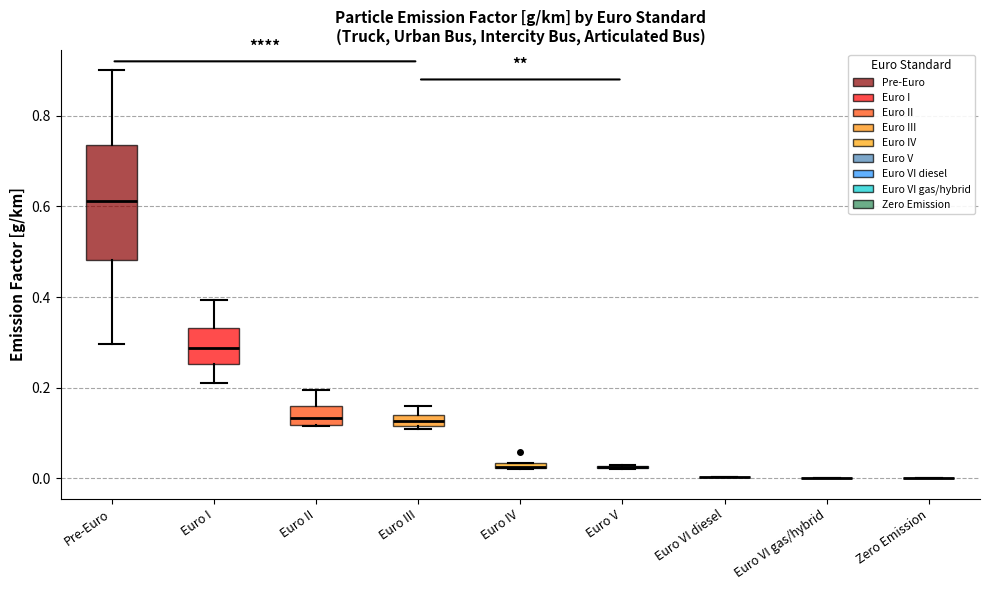

Where is the lower edge of the box for Euro III on the y-axis? The values are not printed on the chart, so give them approximately, as read against the axis.

0.12